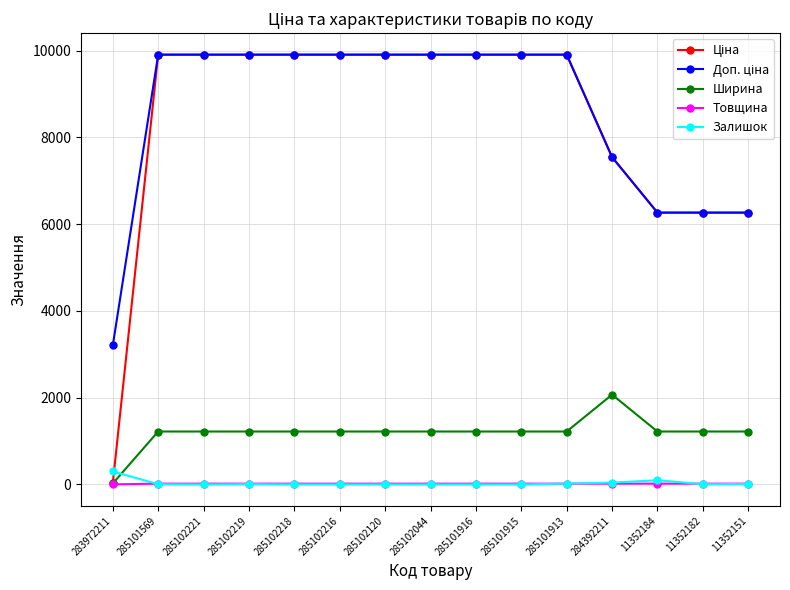

At how many categories does at least one series exceed 7367?

11